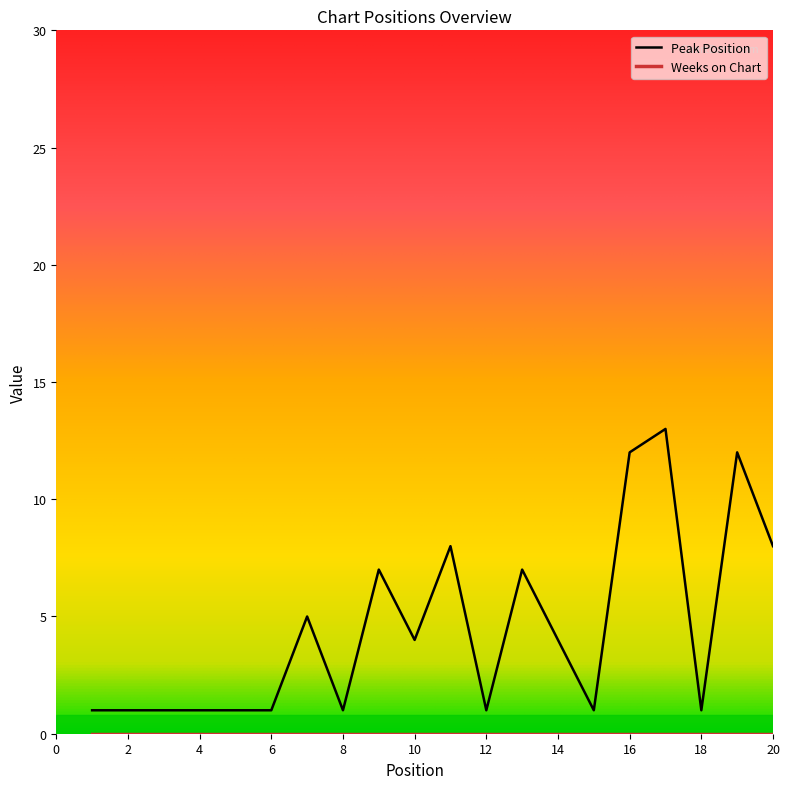

What is the maximum value shown in the chart?

13